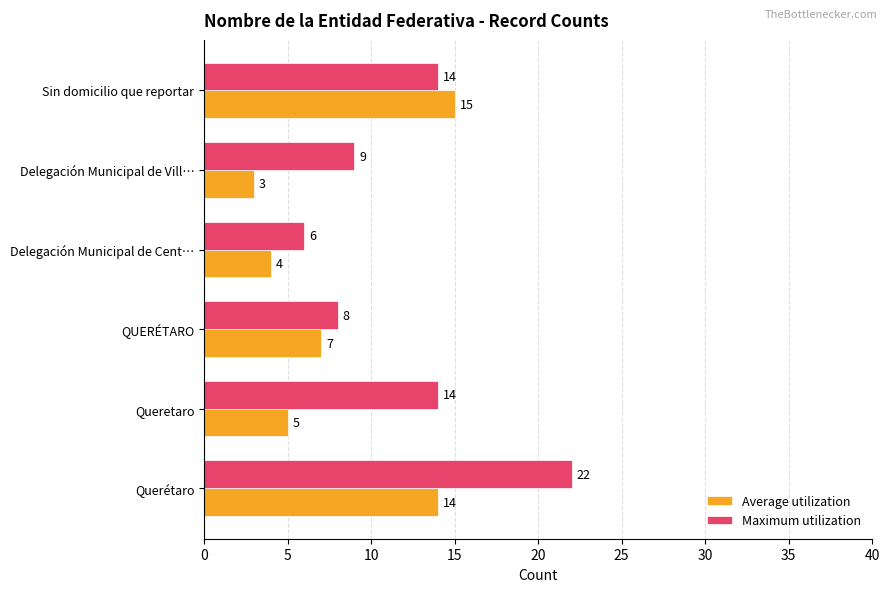

Which series has the largest range (max minus min)?

Maximum utilization